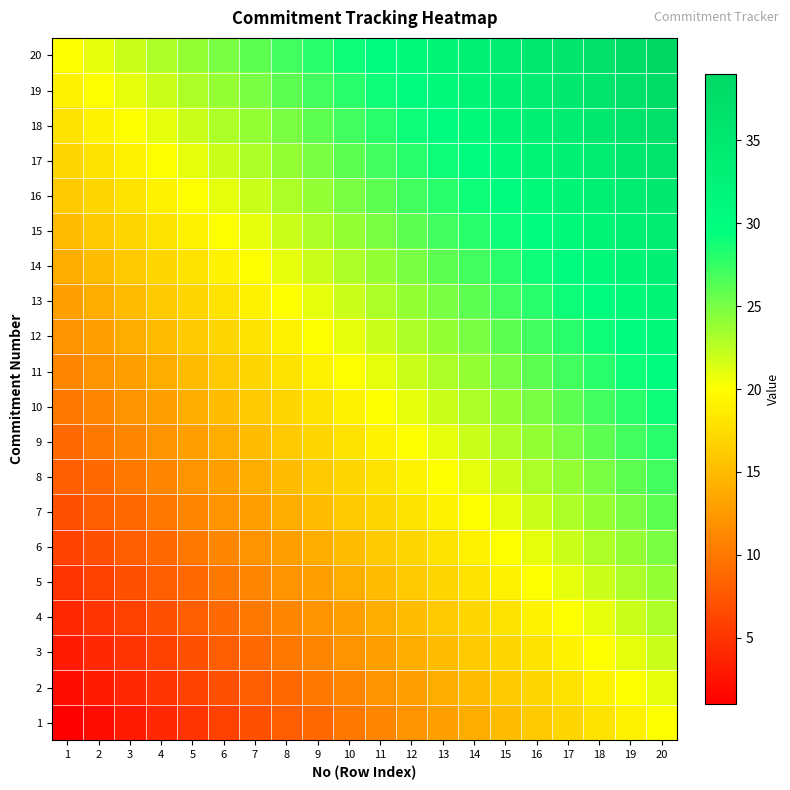

What is the difference between the highest and lowest values at 7?

19